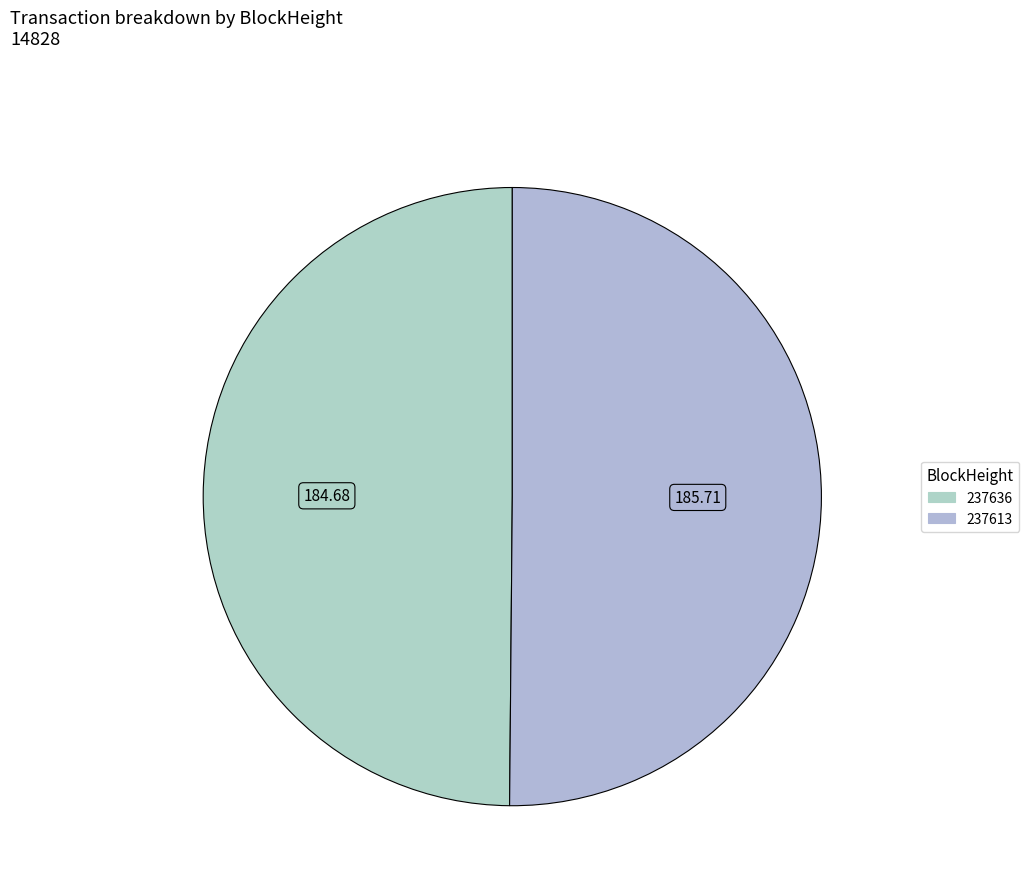

How many segments does this pie chart have?

2